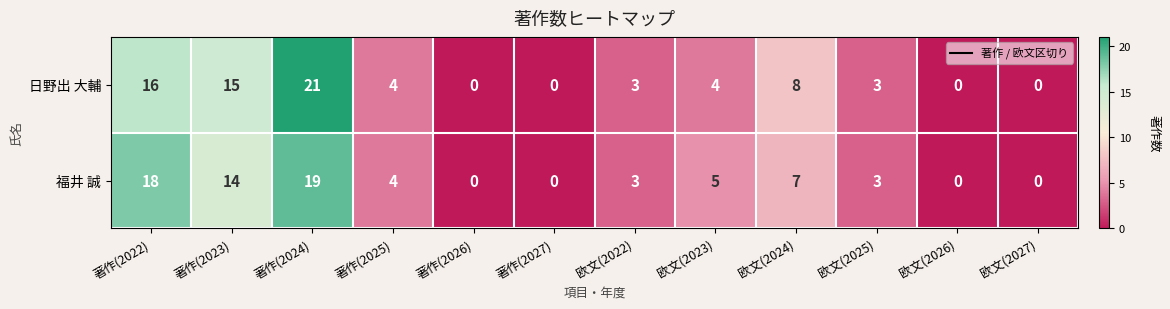

How many distinct data groups are displayed?

2